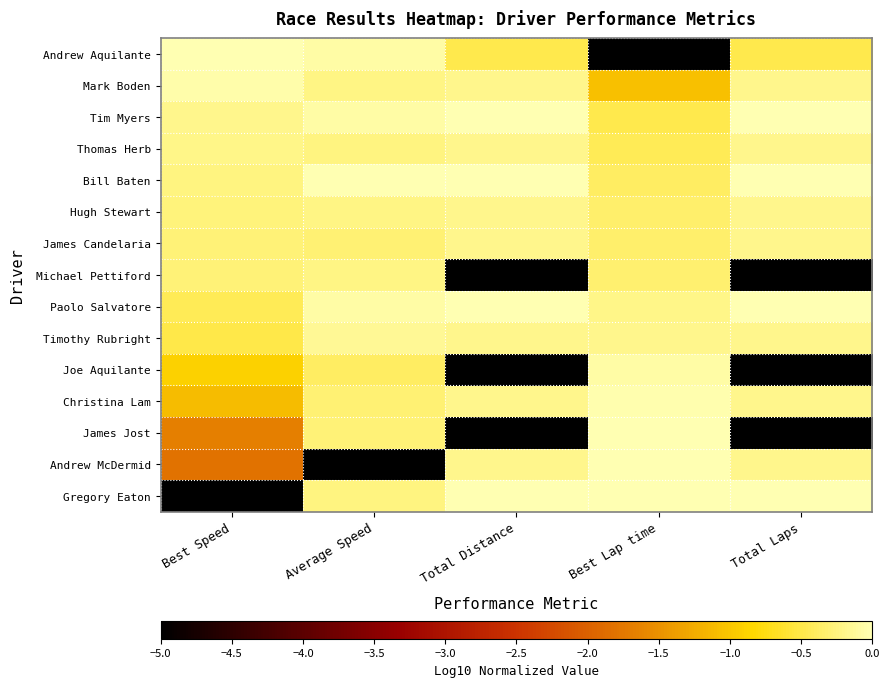

At which category is the sum across all series the highest?

Average Speed